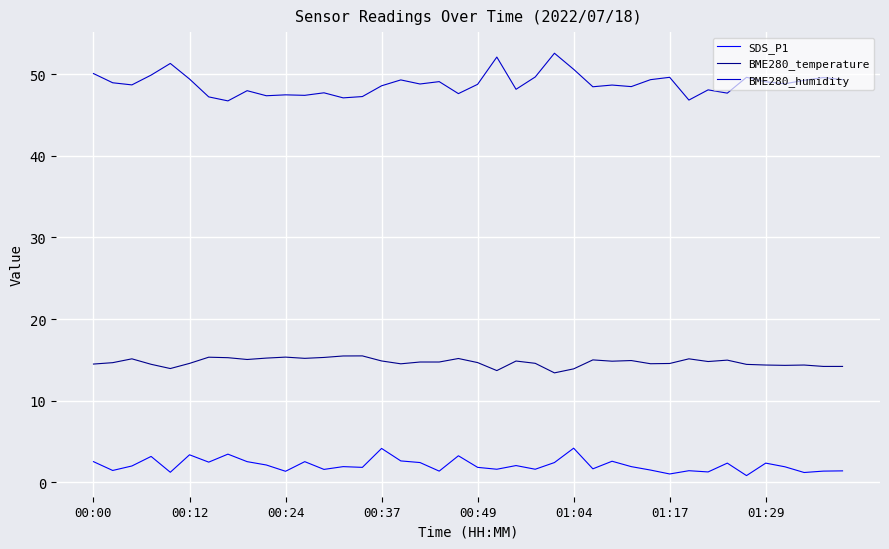

What is the highest value of the BME280_humidity series?

52.6